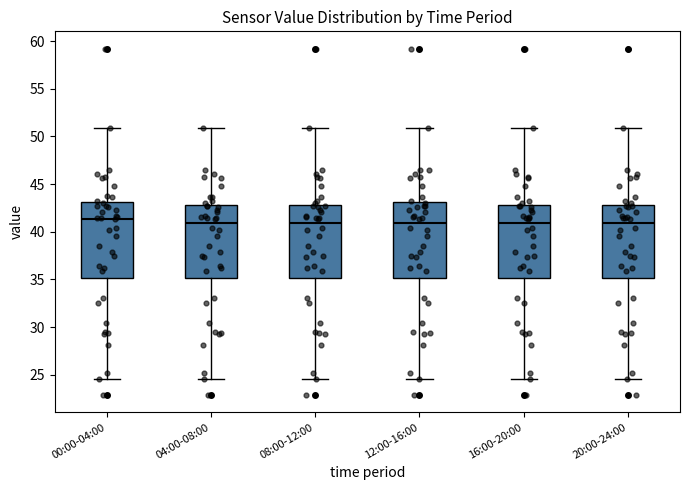

Where is the lower edge of the box for 00:00-04:00 on the y-axis? The values are not printed on the chart, so give them approximately, as read against the axis.

35.0